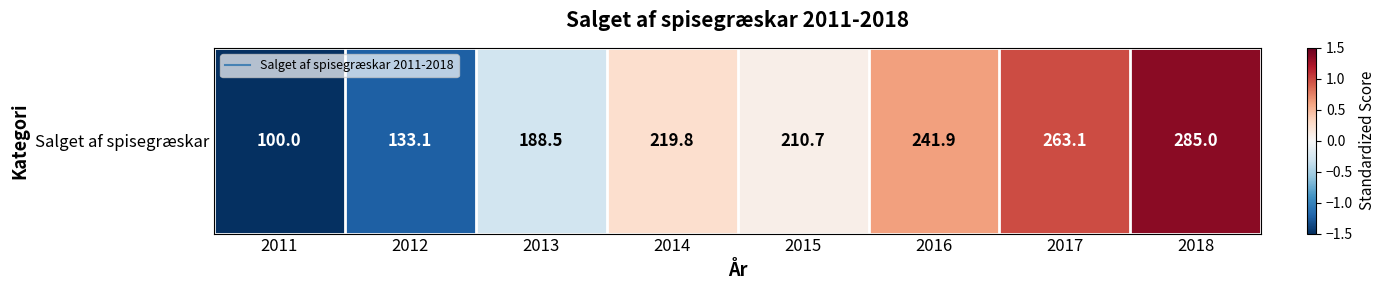

List the labels in order of value, smallest first.

2011, 2012, 2013, 2015, 2014, 2016, 2017, 2018